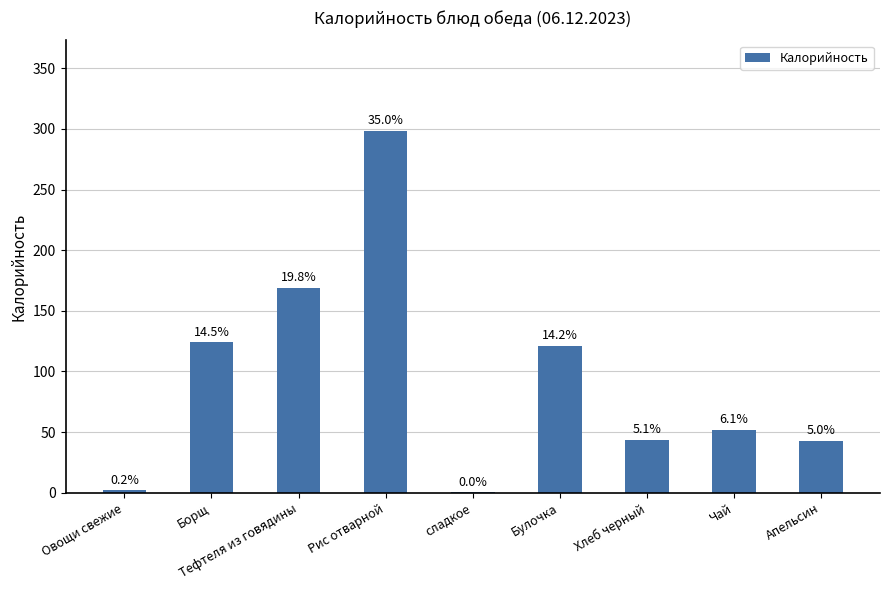

True or false: the data shows 301.7 at Тефтеля из говядины.

False